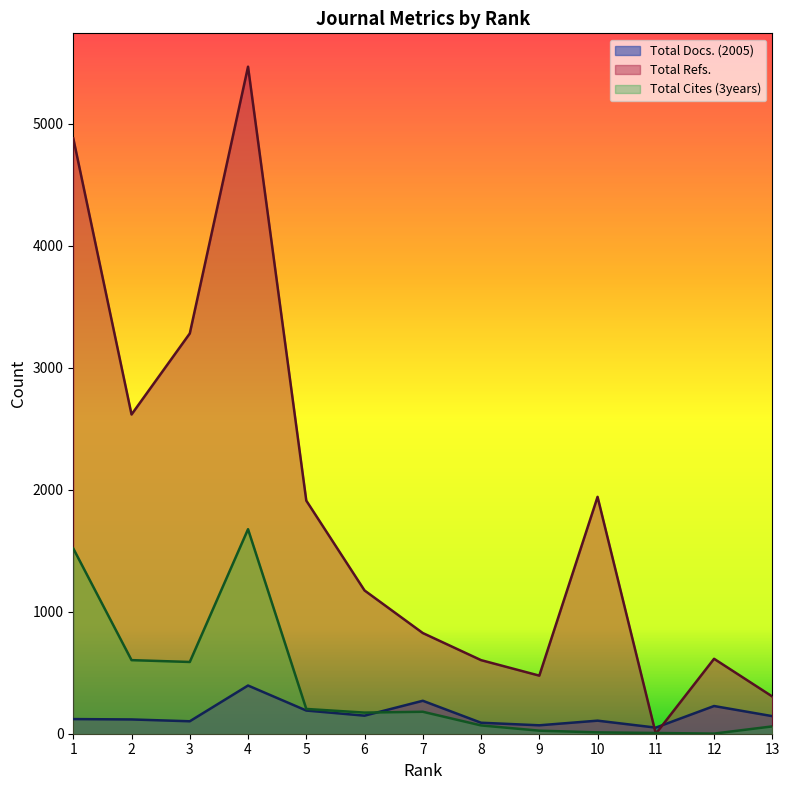

Reading left to right, extract all data points from this chart.

Total Docs. (2005): 1=120	2=117	3=102	4=395	5=190	6=148	7=270	8=90	9=69	10=107	11=50	12=227	13=144
Total Refs.: 1=4879	2=2616	3=3280	4=5466	5=1910	6=1174	7=825	8=603	9=476	10=1941	11=0	12=614	13=305
Total Cites (3years): 1=1518	2=603	3=588	4=1676	5=203	6=173	7=180	8=68	9=25	10=11	11=6	12=1	13=60